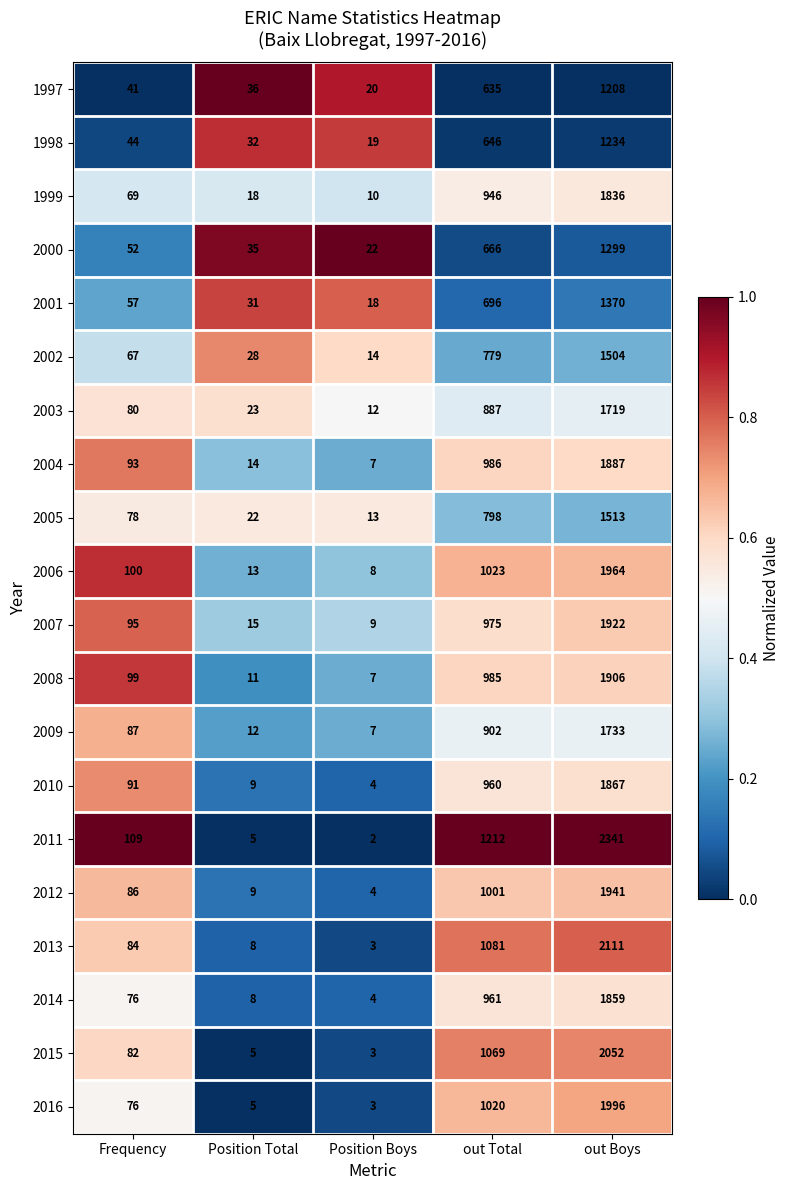

What is the difference between the 2014 values at Position Boys and out Total?

957